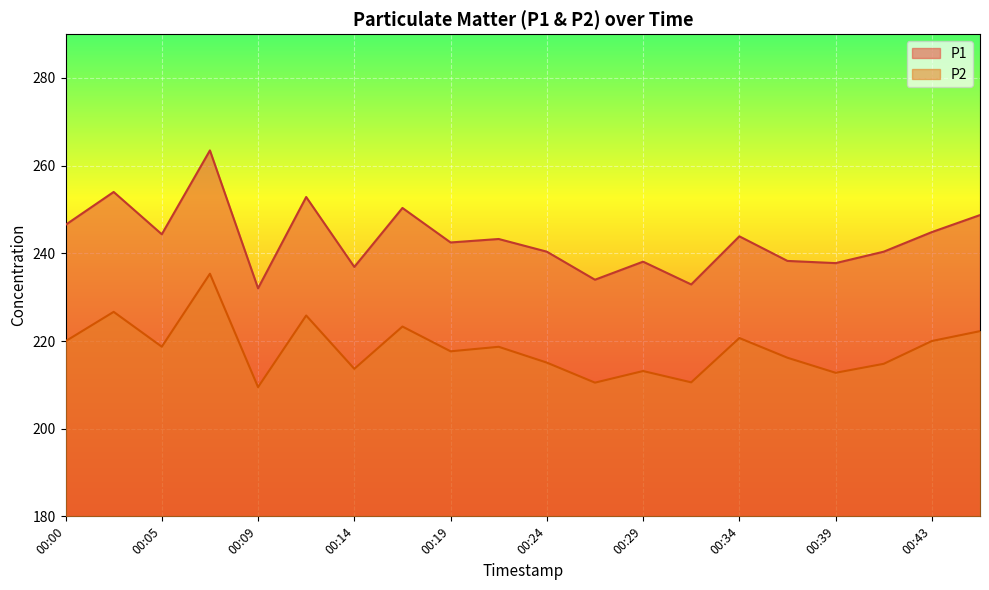

The P1 series shows 437.6 at 00:17. True or false?

False